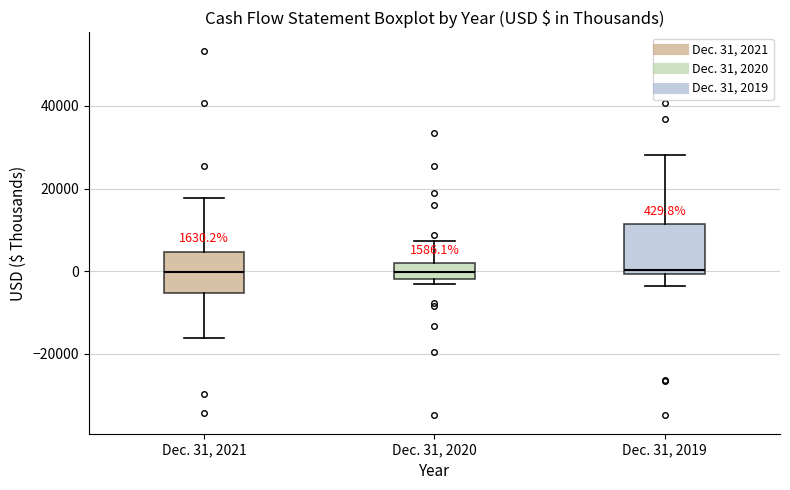

Which box is the tallest, from its lower edge to its upper edge?

Dec. 31, 2019